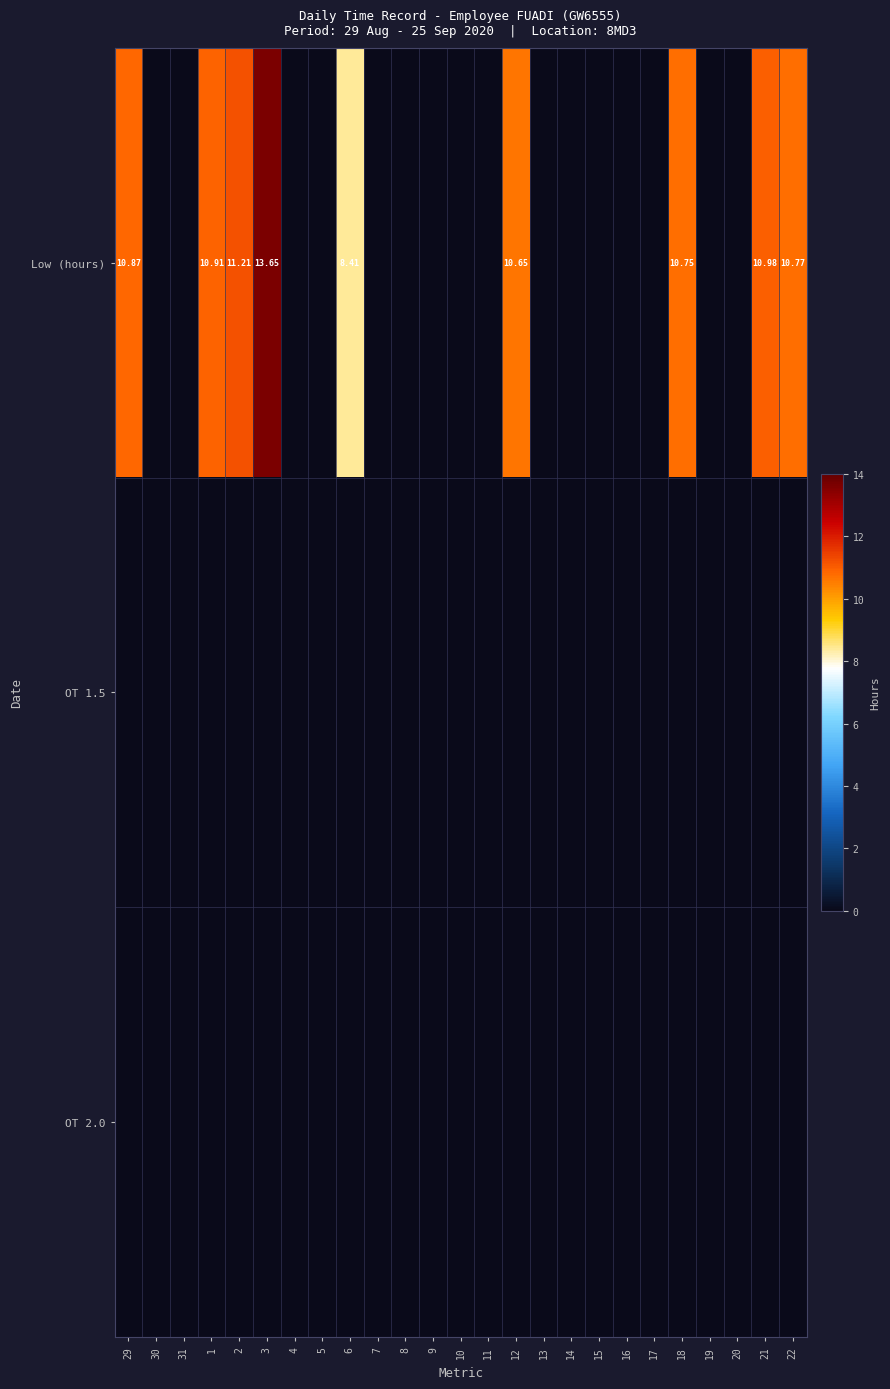

What is the average value of the Low (hours) series?

3.9